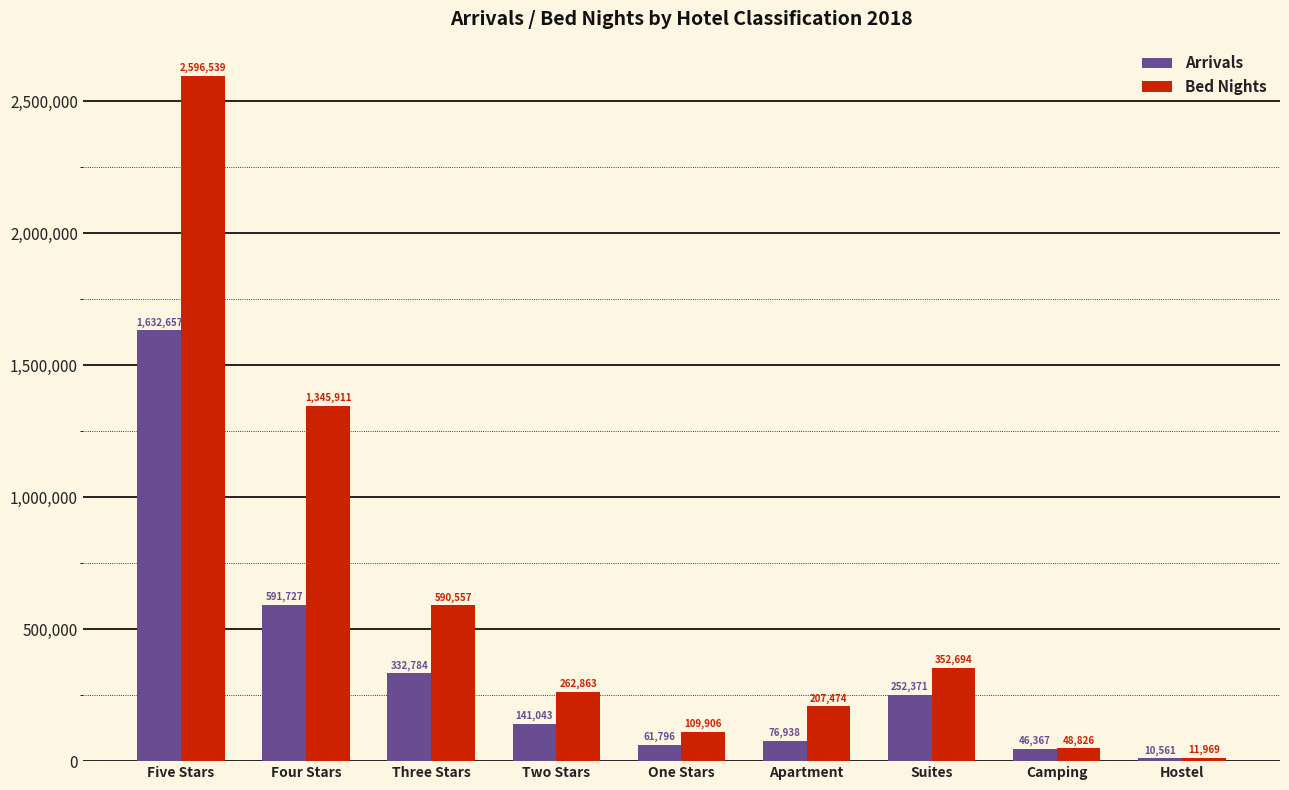

What is the spread (max minus min) of values at Five Stars?

963882